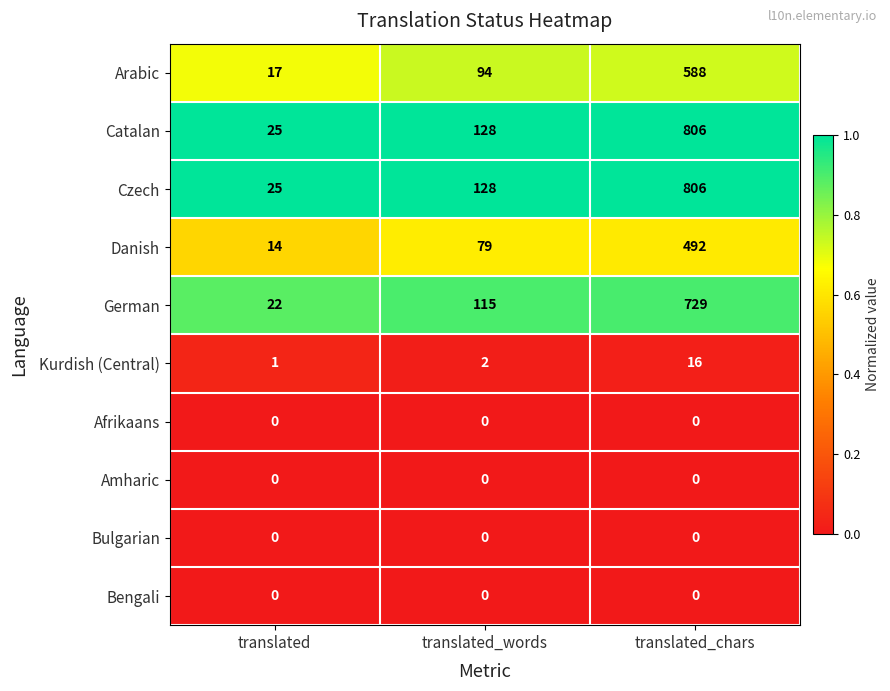

Is it true that Arabic equals 9 at translated?

False